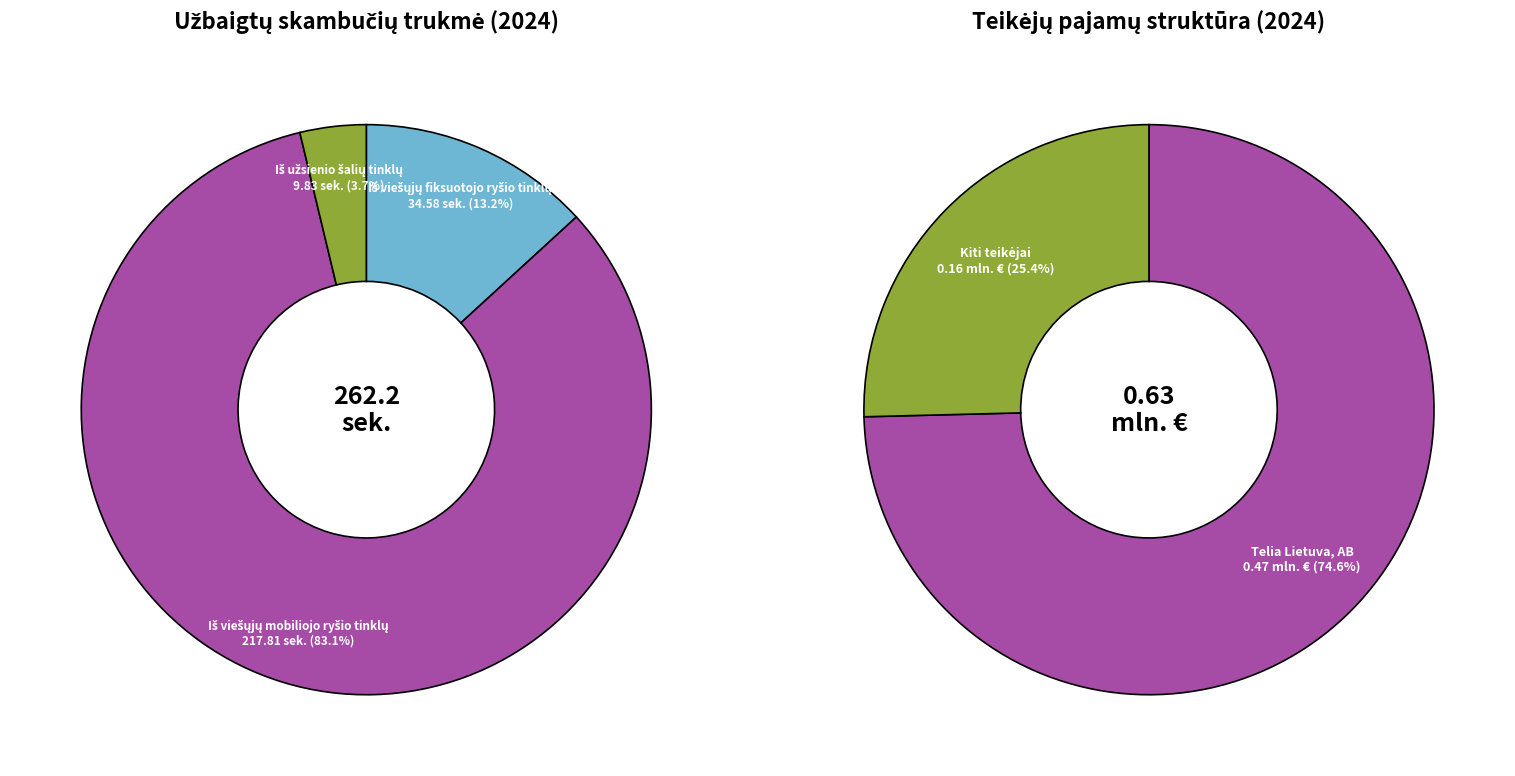

True or false: Iš viešųjų mobiliojo ryšio tinklų accounts for 75% of the total.

False